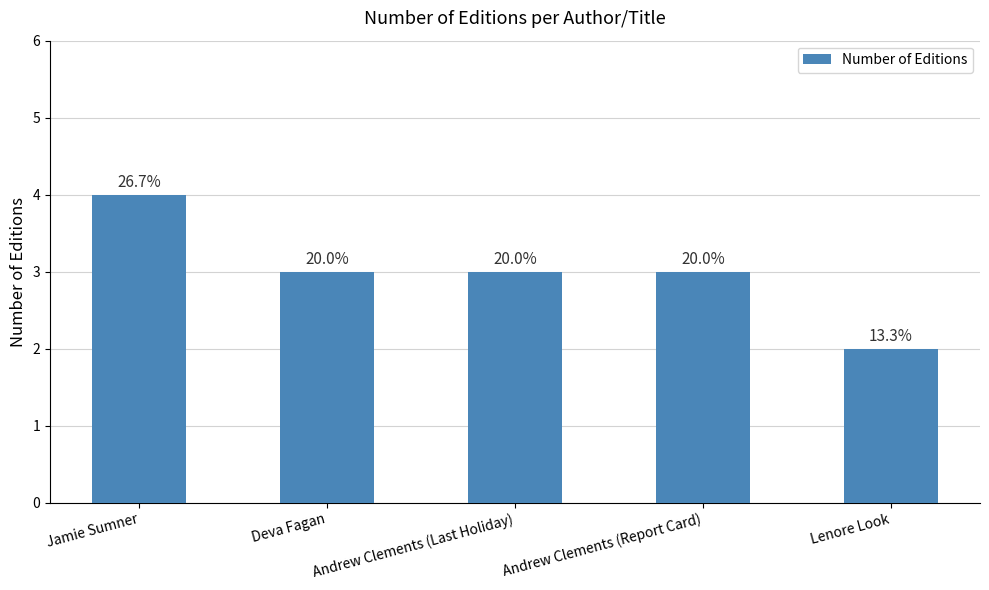

What is the value of the 5th bar from the left?

2